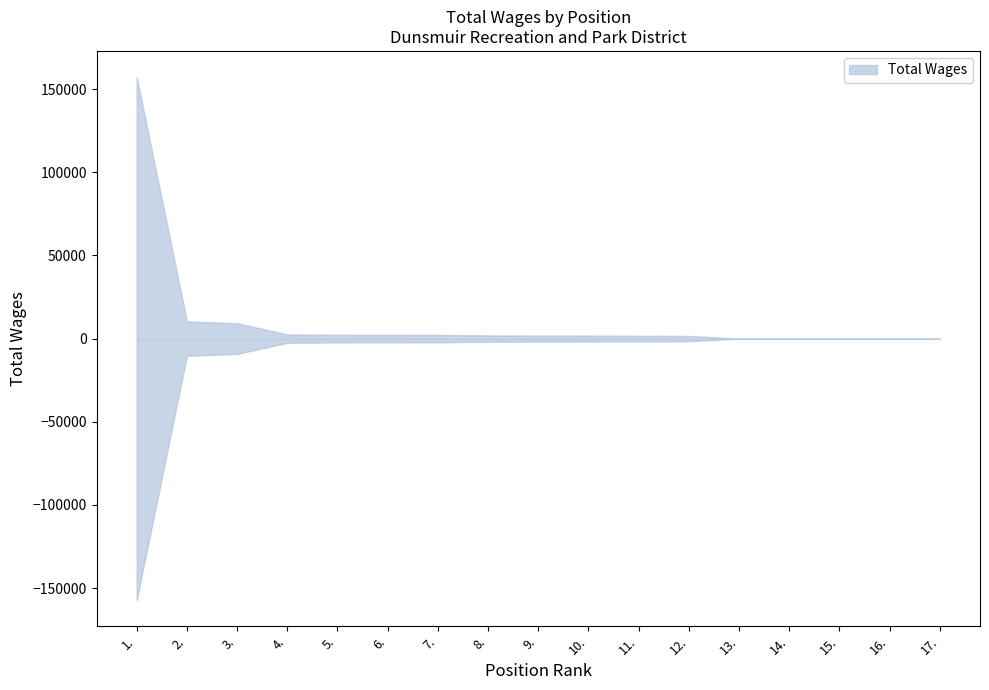

Reading right to left, list all the values displayed in this chart.

17.=0	16.=0	15.=0	14.=0	13.=0	12.=1594	11.=1691	10.=1743	9.=1783	8.=1914	7.=2206	6.=2236	5.=2283	4.=2537	3.=9198	2.=10353	1.=157223